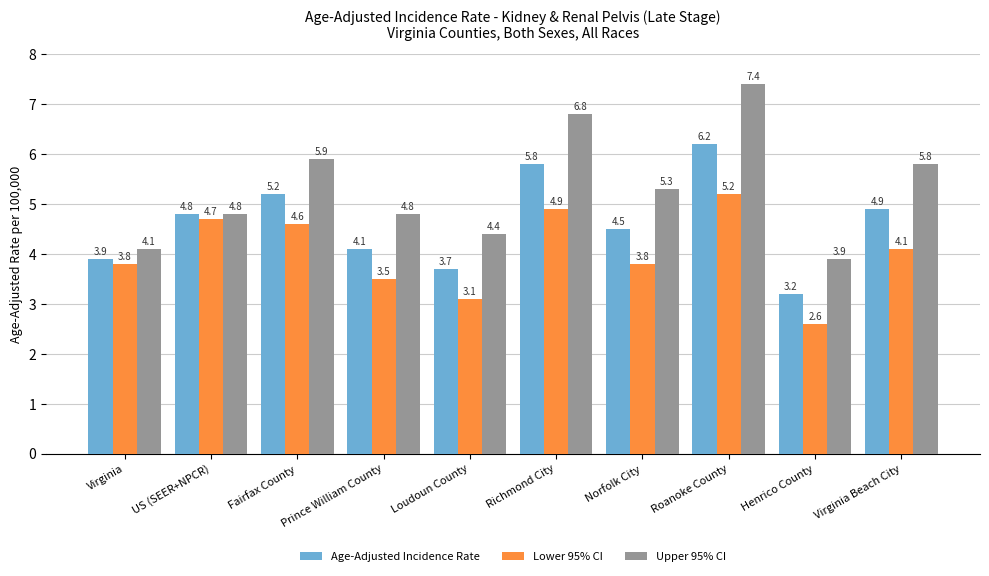

What is the difference between the maximum and minimum values in the Lower 95% CI series?

2.6